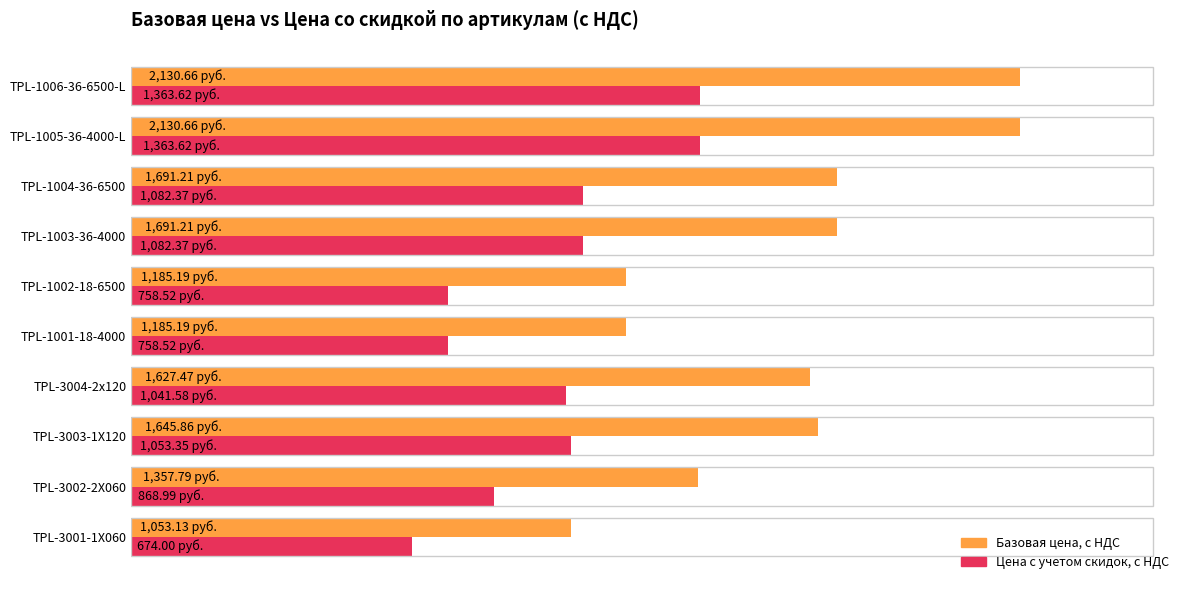

What is the minimum value shown in the chart?

674.0